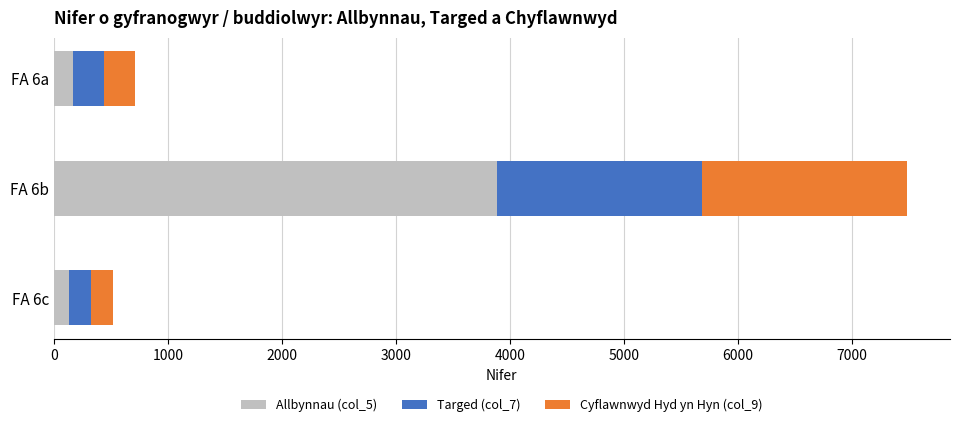

What is the difference between the maximum and minimum values in the Allbynnau (col_5) series?

3760.0